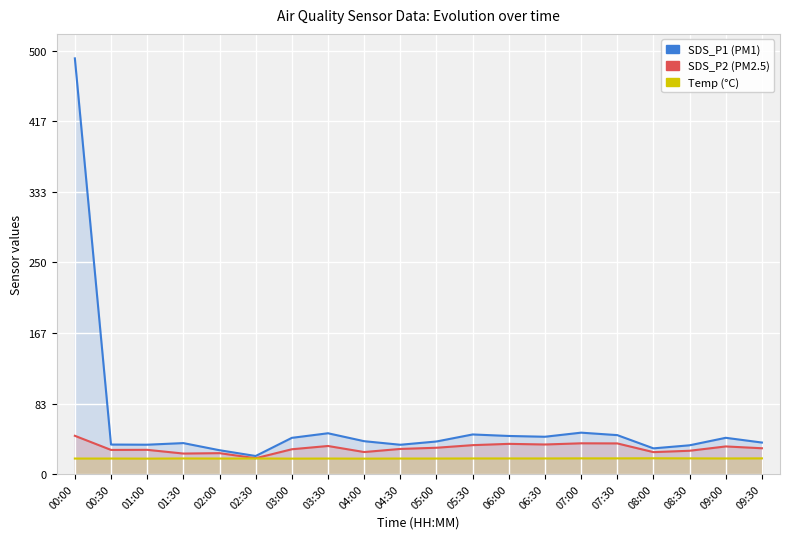

At which category does Temp (°C) reach its first local peak?

01:30